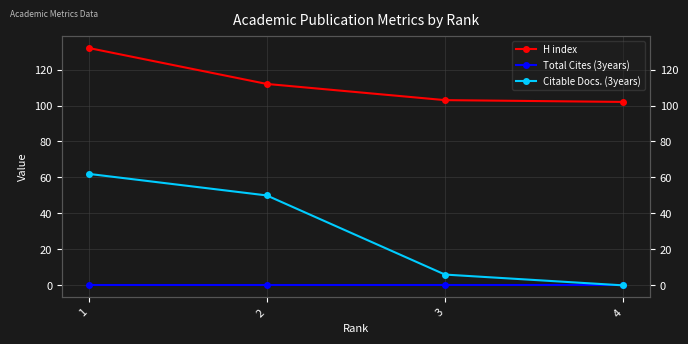

Rank the categories by Total Cites (3years) value from highest to lowest.

1, 2, 3, 4